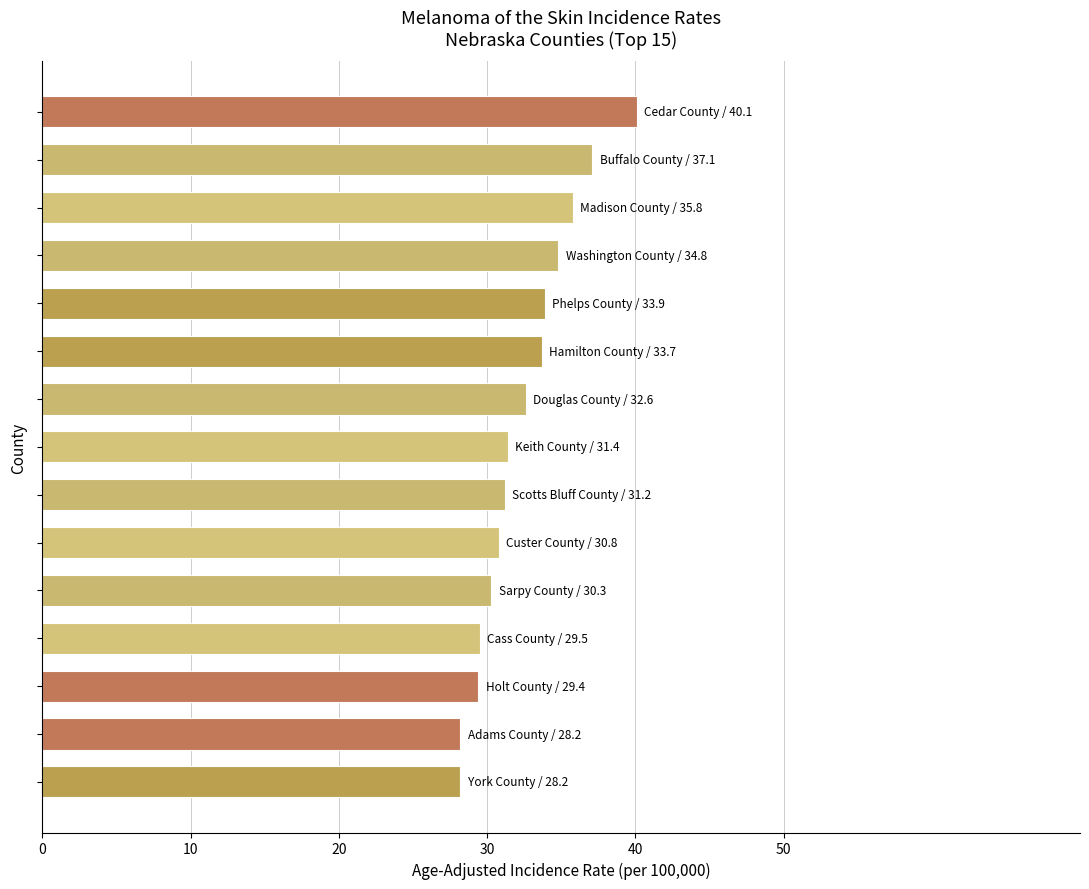

What is the smallest value displayed?

28.2